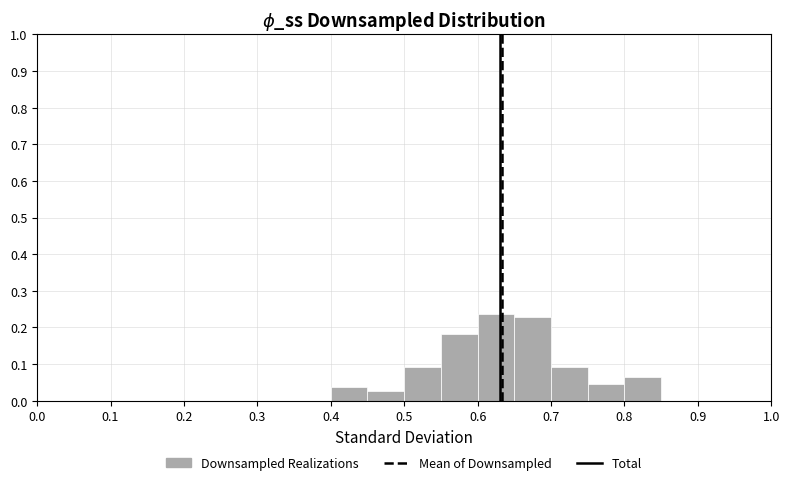

Reading left to right, transcribe this chart: for each bar, give the range it covers on the x-axis and its height. The values are not printed on the chart, so give them approximately, as read against the axis.

0.00 to 0.05: 0
0.05 to 0.10: 0
0.10 to 0.15: 0
0.15 to 0.20: 0
0.20 to 0.25: 0
0.25 to 0.30: 0
0.30 to 0.35: 0
0.35 to 0.40: 0
0.40 to 0.45: 0.04
0.45 to 0.50: 0.03
0.50 to 0.55: 0.09
0.55 to 0.60: 0.18
0.60 to 0.65: 0.24
0.65 to 0.70: 0.23
0.70 to 0.75: 0.09
0.75 to 0.80: 0.05
0.80 to 0.85: 0.06
0.85 to 0.90: 0
0.90 to 0.95: 0
0.95 to 1.00: 0